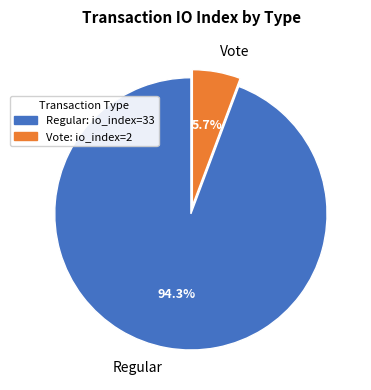

To the nearest percent, what percentage of the pie is Vote?

6%